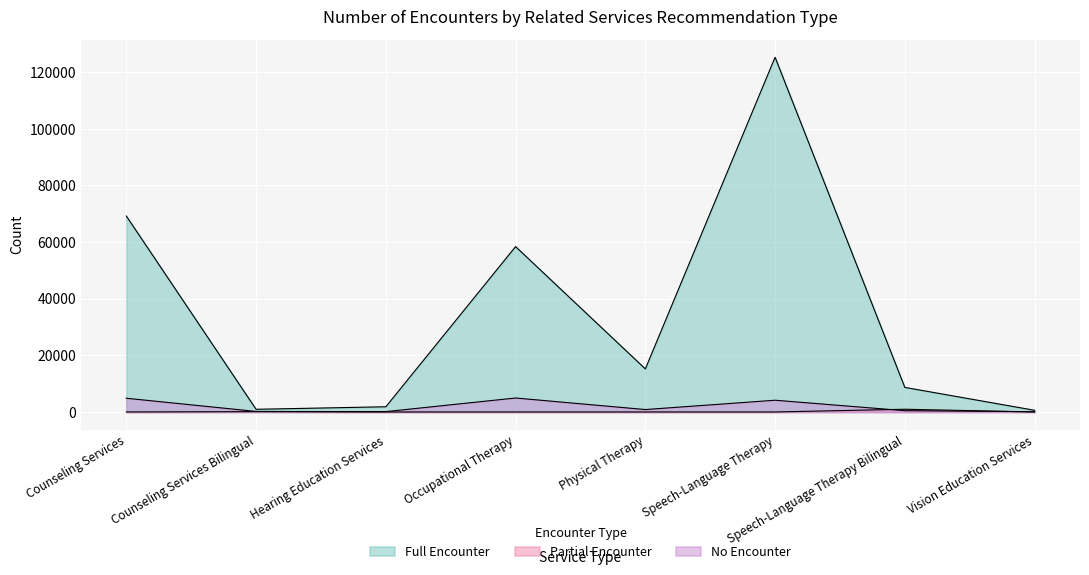

What position from the left is Occupational Therapy?

4